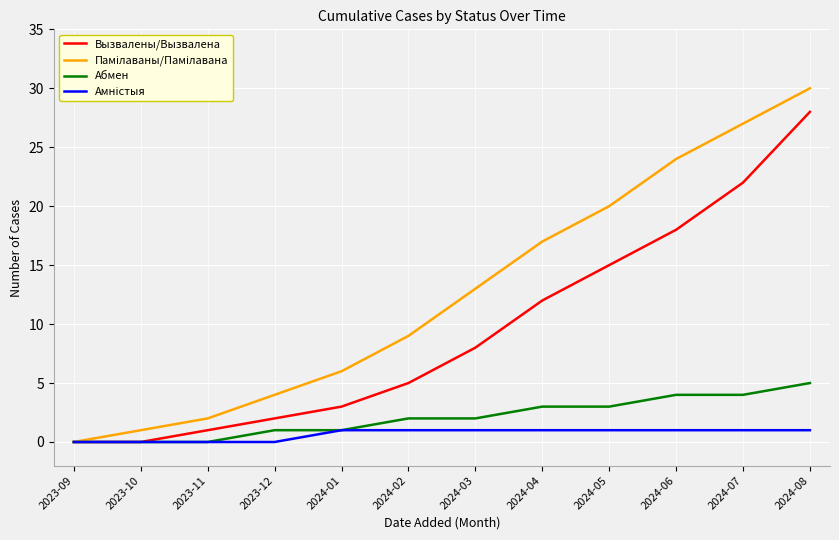

What is the spread (max minus min) of values at 2024-01?

5